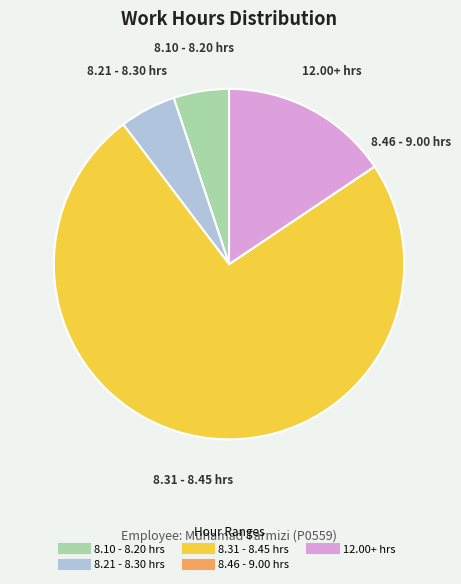

Does any single category account for the majority?

Yes